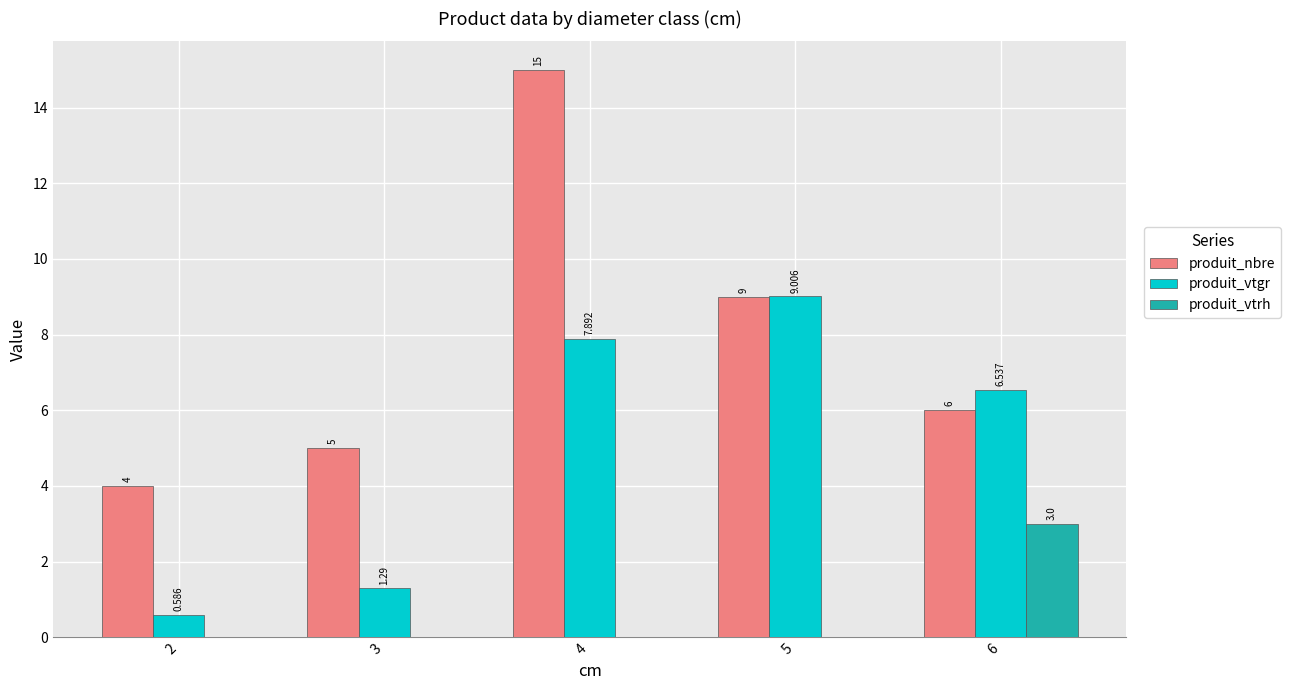

What is the greatest value displayed?

15.0